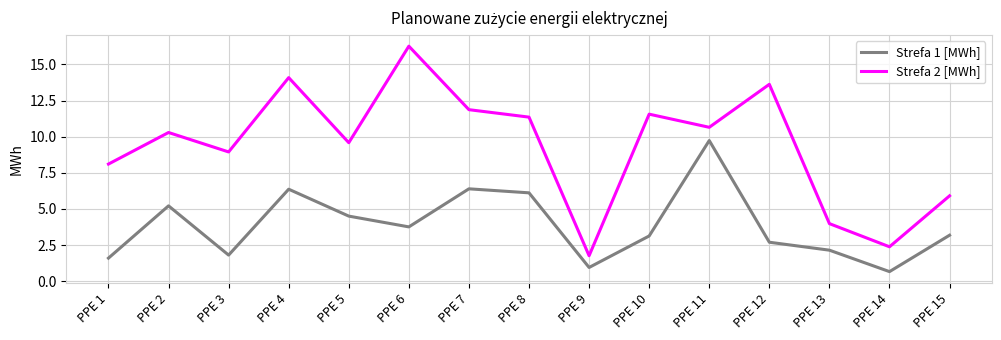

The Strefa 2 [MWh] series shows 5.9 at PPE 15. True or false?

True